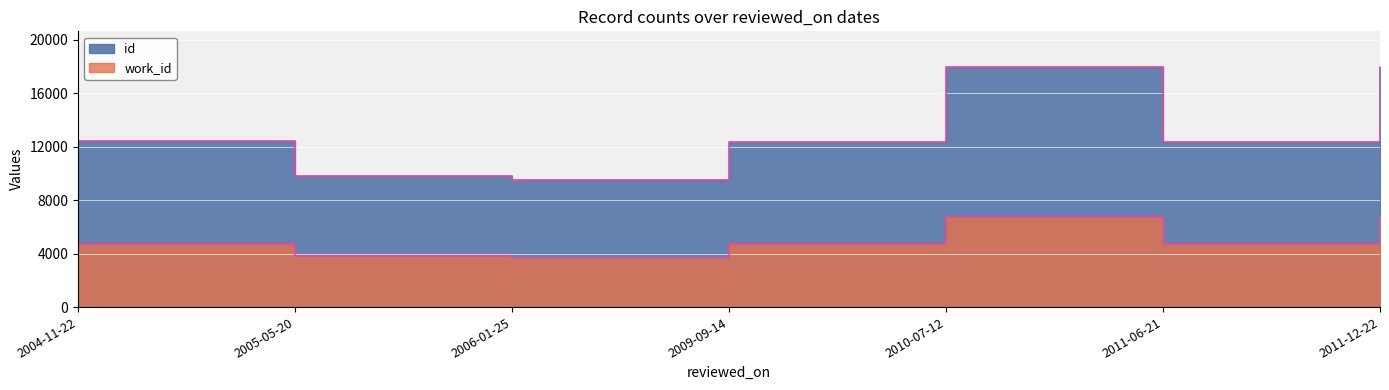

List the labels in order of id value, largest first.

2011-12-22, 2010-07-12, 2004-11-22, 2011-06-21, 2009-09-14, 2005-05-20, 2006-01-25